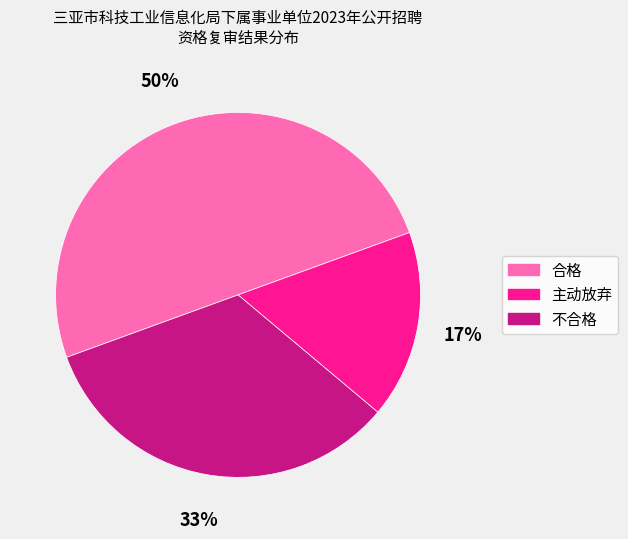

What percentage is the 不合格 slice, to the nearest percent?

33%